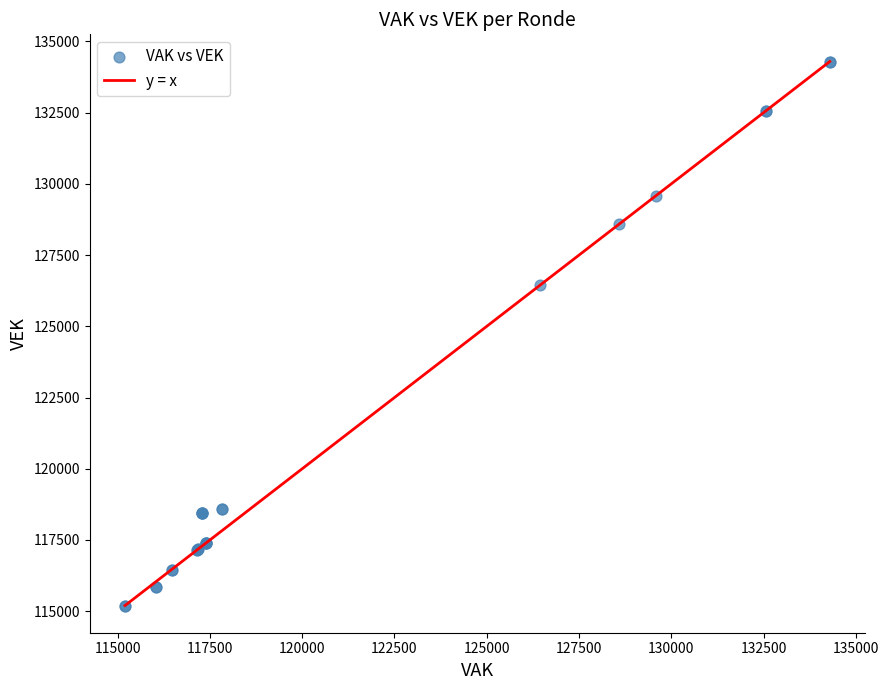

What Y value in the scatter plot is closest to 124746?

126441